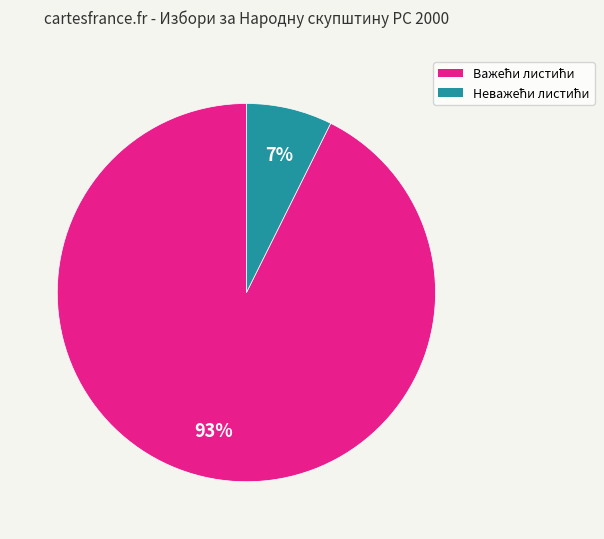

To the nearest percent, what is the average slice percentage?

50%